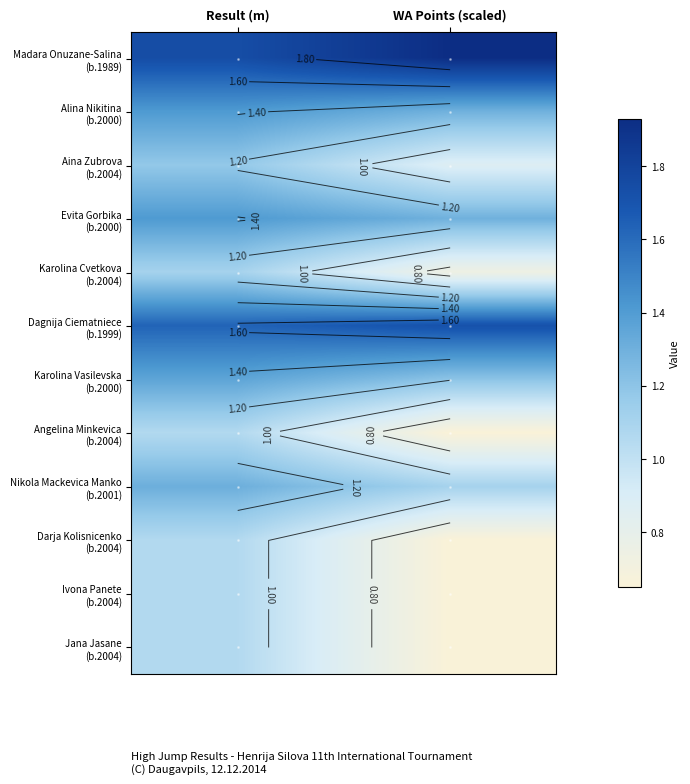

What is the sum of all Ivona Panete (b.2004) values?

1.7